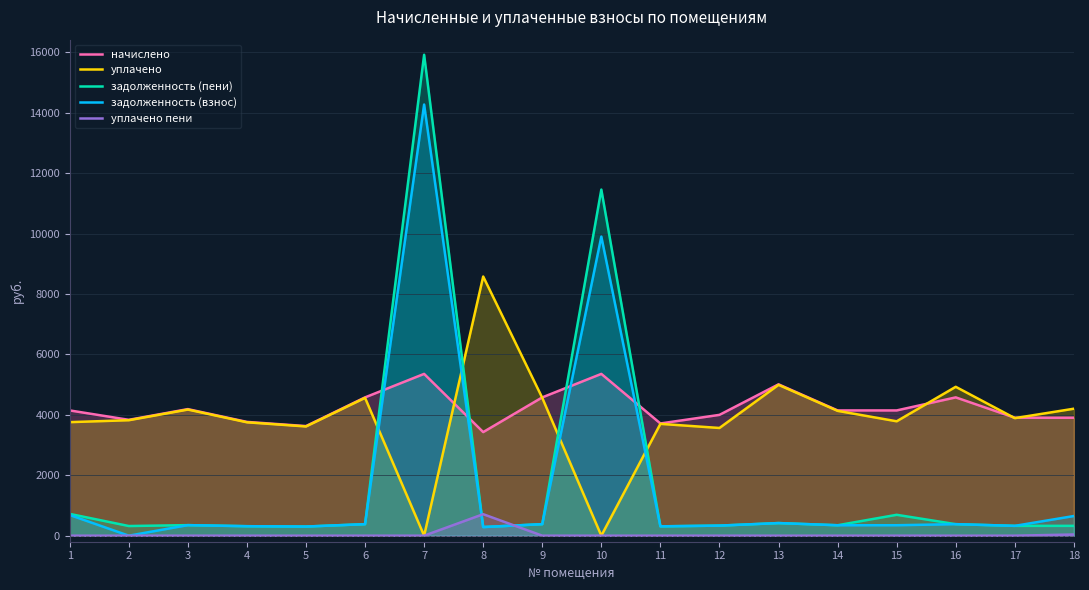

What is the greatest value displayed?

15922.6